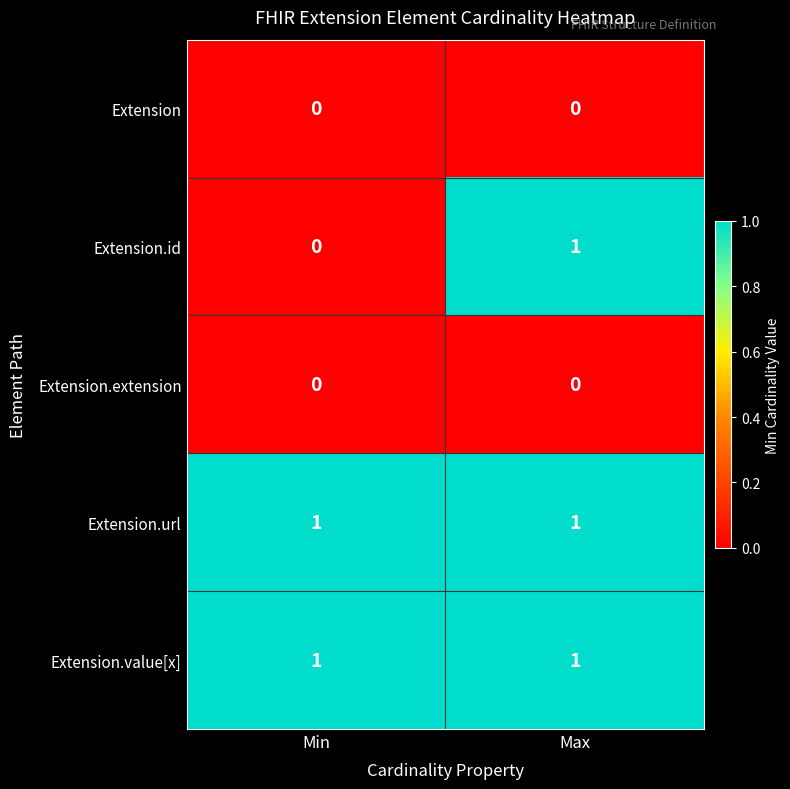

Count the number of categories in the chart.

2